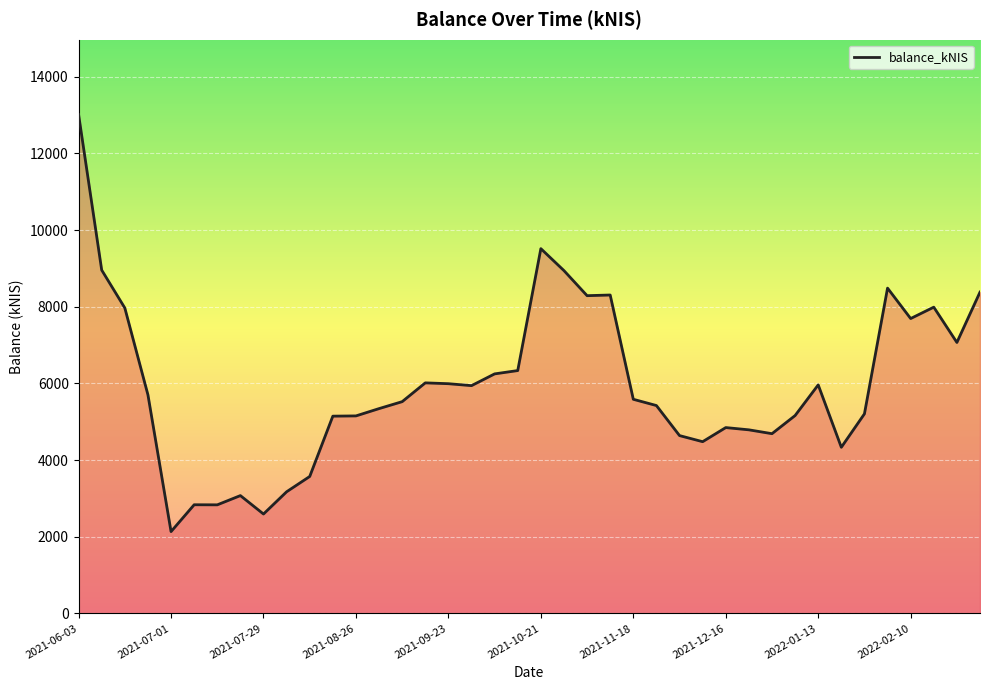

What is the minimum value shown in the chart?

2134.9